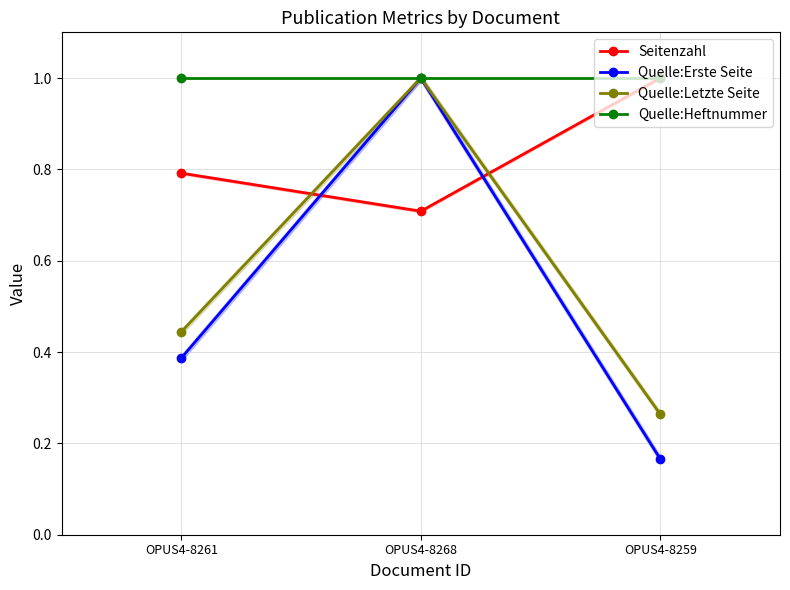

What is the sum of the Seitenzahl values at OPUS4-8259 and OPUS4-8268?

1.7